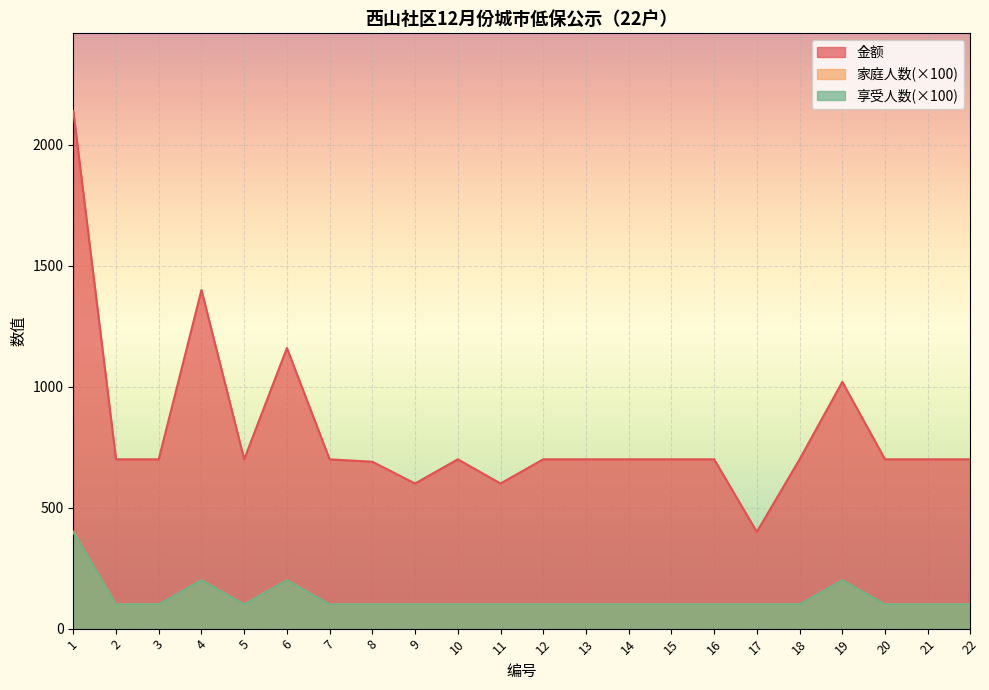

Is it true that 金额 equals 1076 at 21?

False